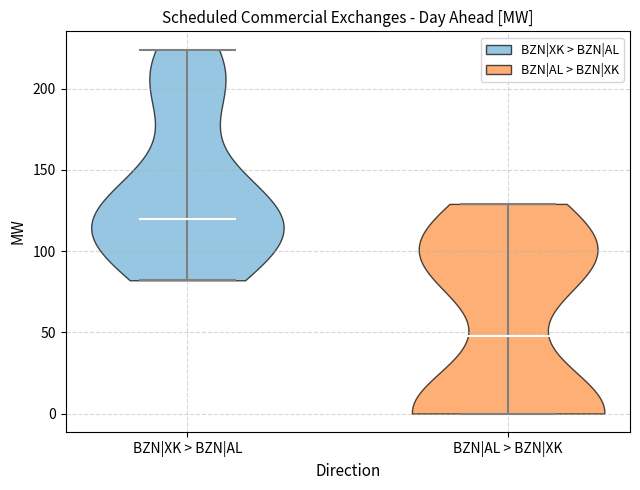

Reading left to right, read every violin against the y-axis: where its median line is, and the lowest and highest points it reaches. The values are not printed on the chart, so give them approximately, as read against the axis.

BZN|XK > BZN|AL: median line 120, lowest point 80, highest point 225
BZN|AL > BZN|XK: median line 50, lowest point 0, highest point 130